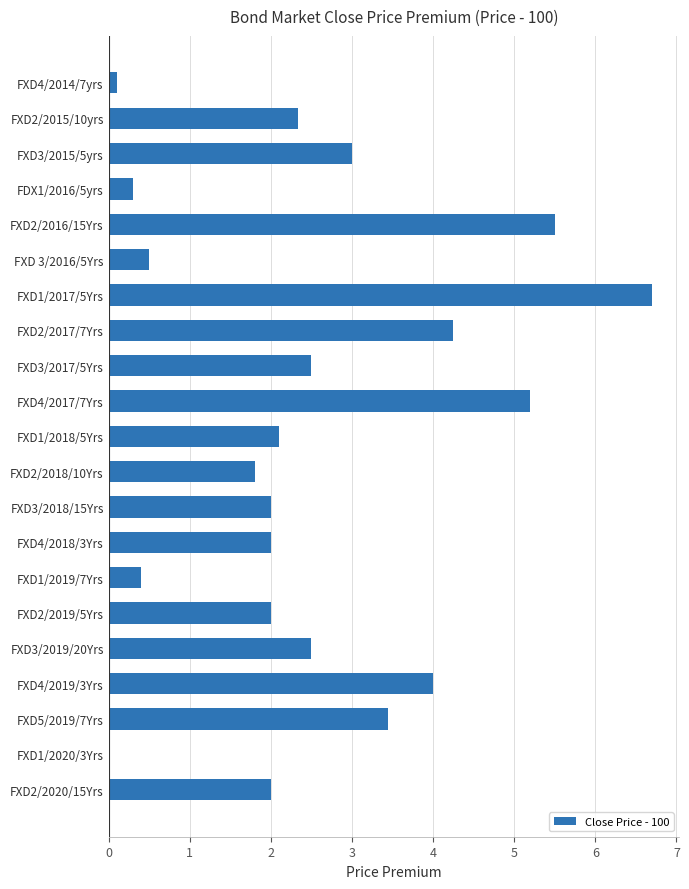

How many data points does each series have?

21